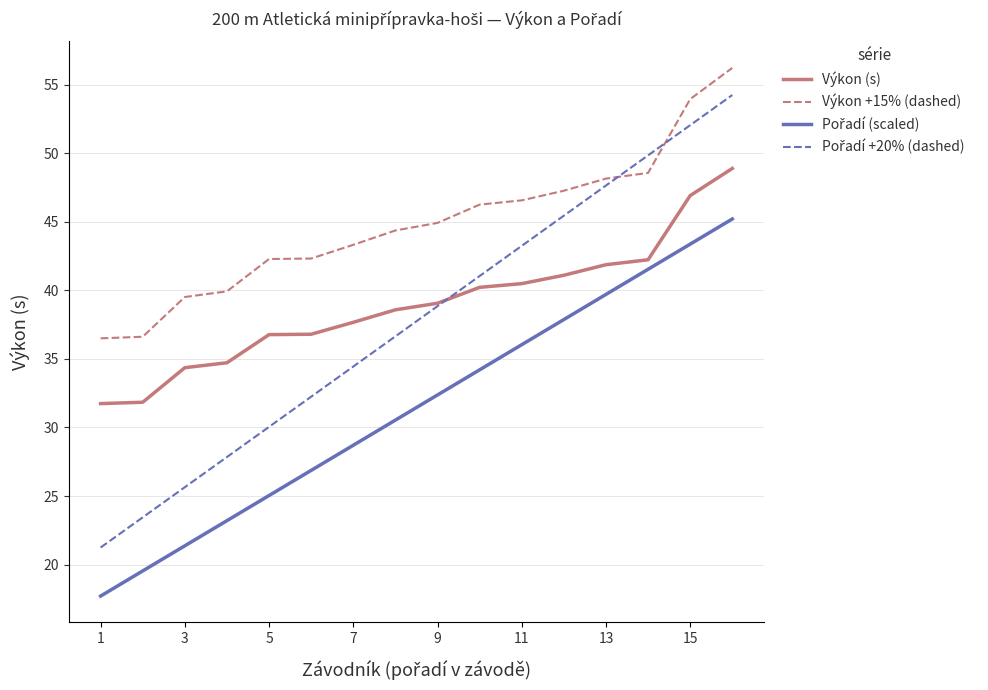

True or false: Výkon (s) and Výkon +15% (dashed) intersect in this chart.

False